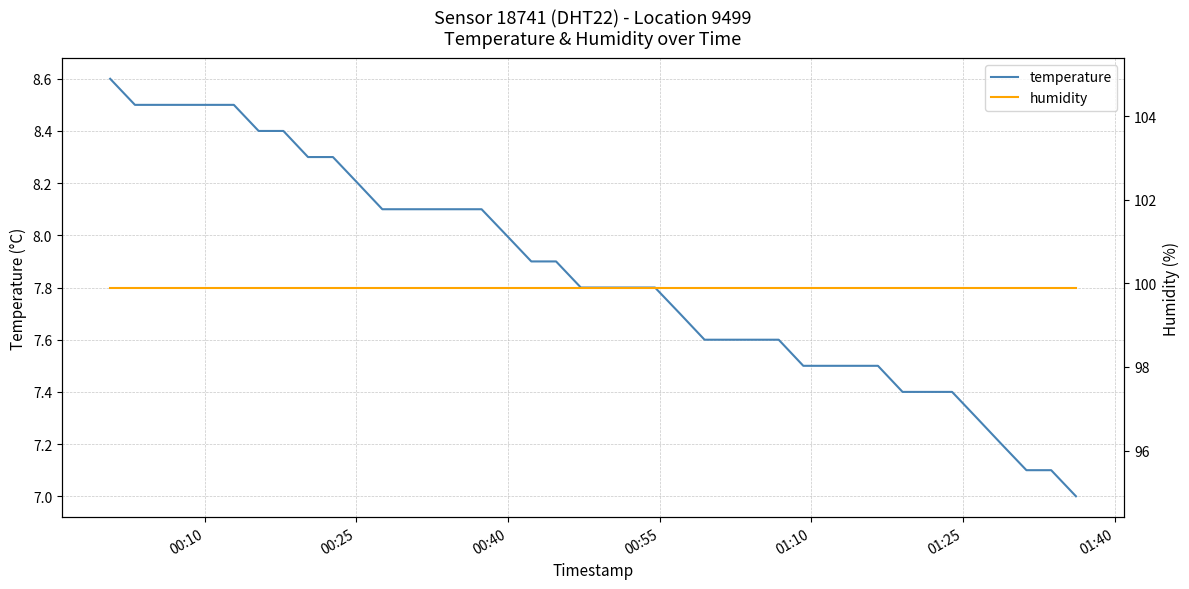

Is it true that temperature equals 3.1 at 01:25?

False